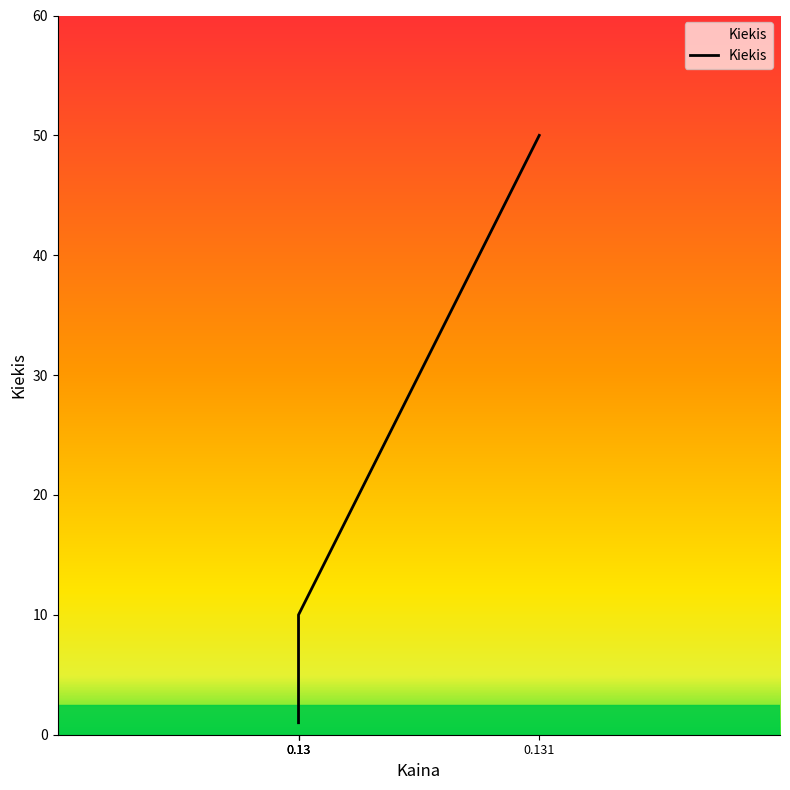

True or false: the data shows 16 at 0.13.

False